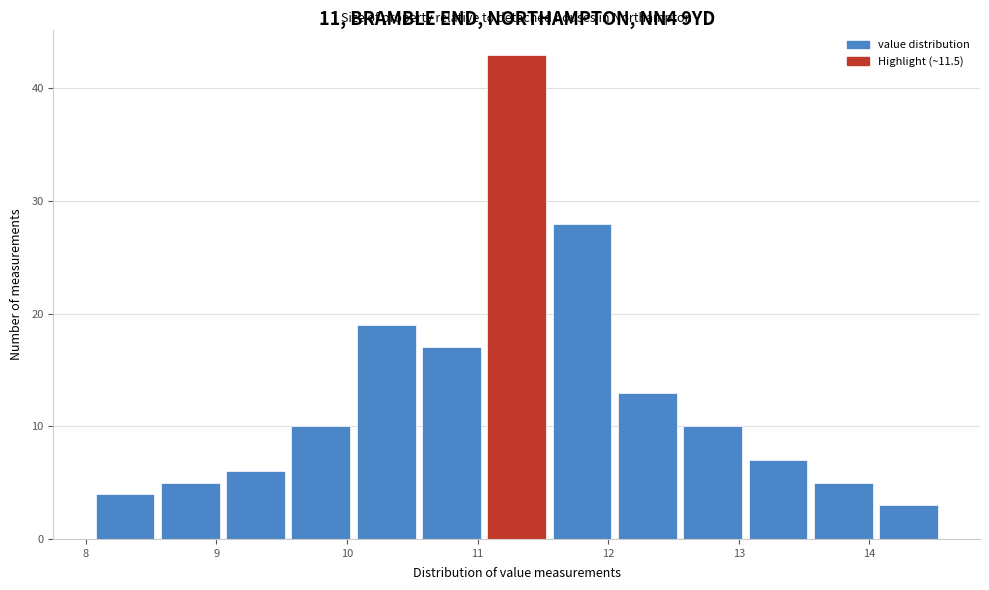

Over which range of the x-axis is the bar tallest?

11.05 to 11.55